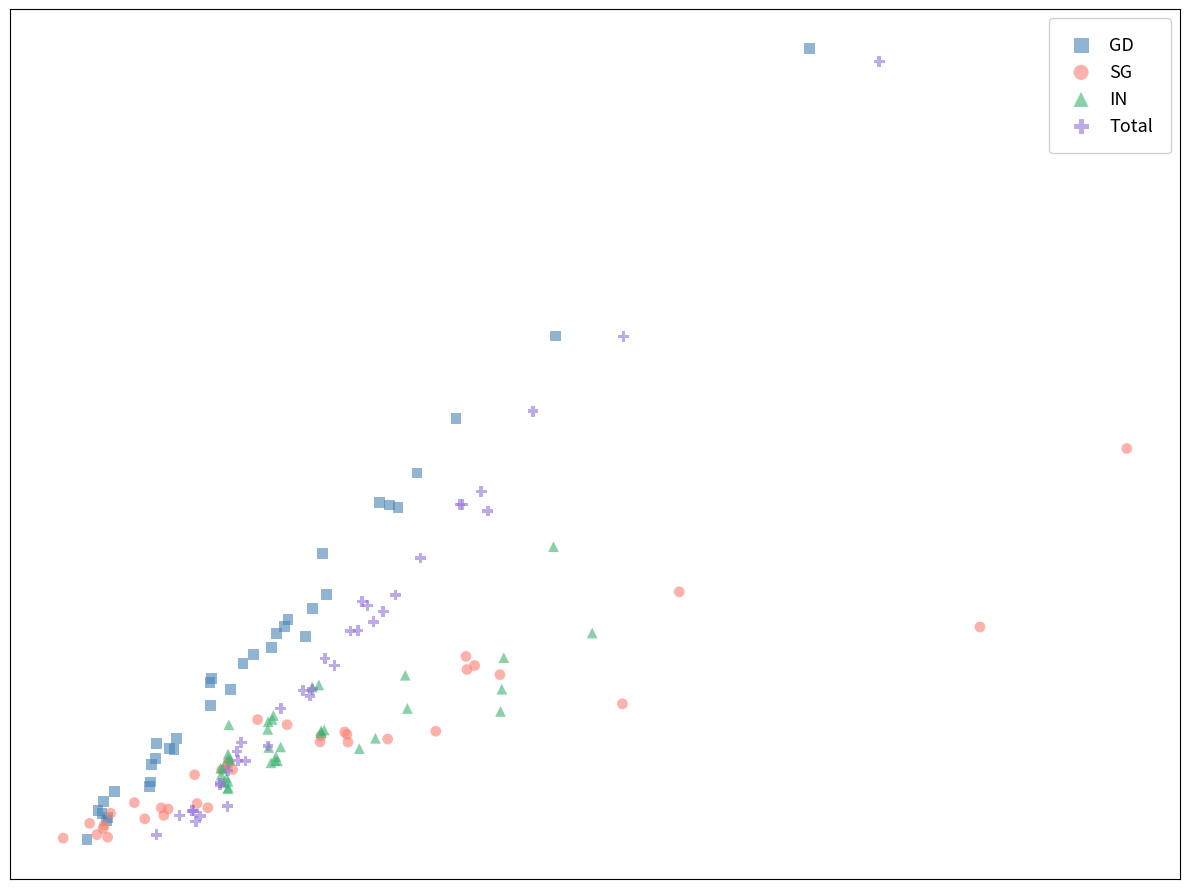

What are all the series names shown in the legend?

GD, SG, IN, Total